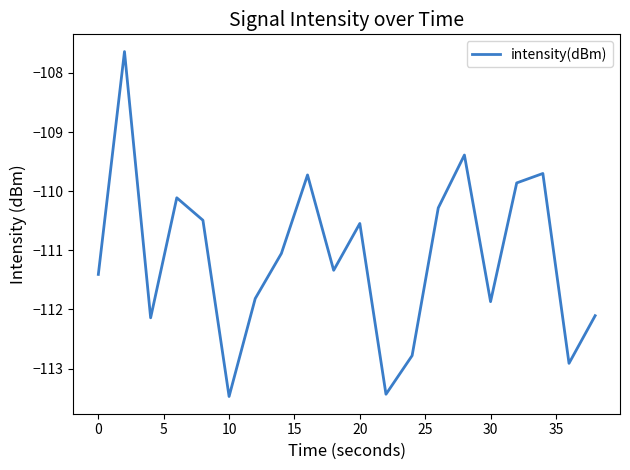

Is this an area chart (filled region under the line)?

No